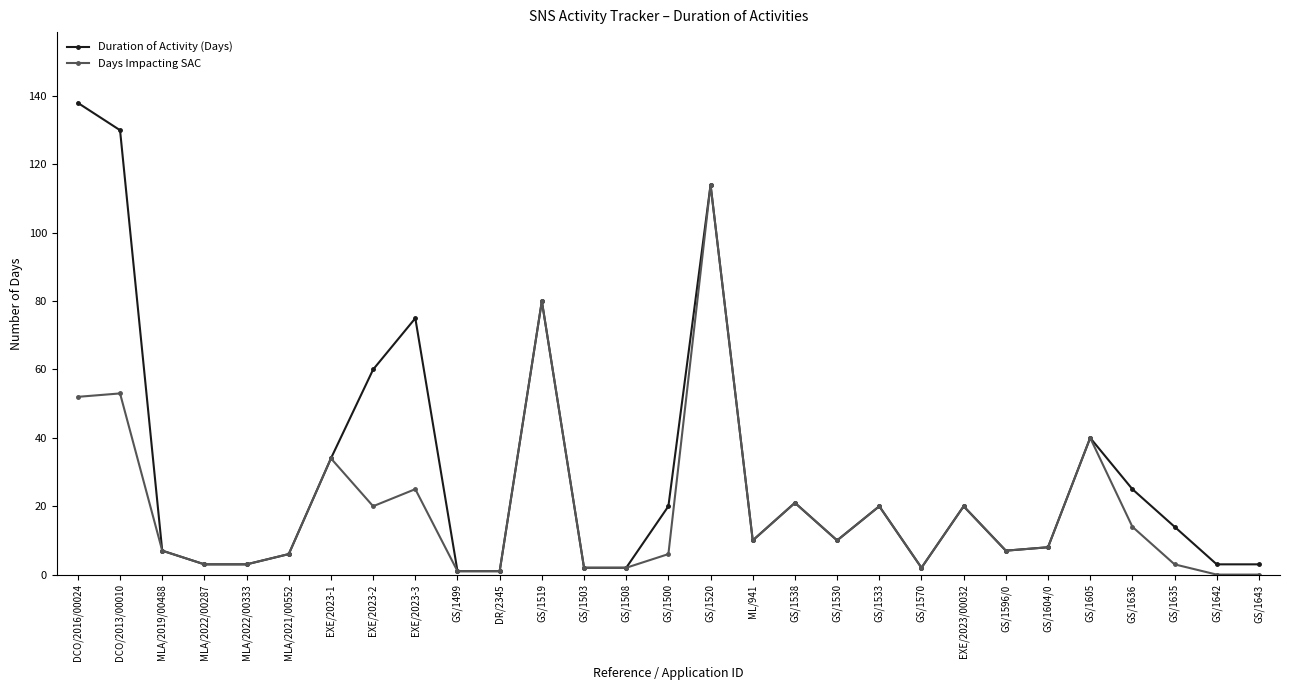

At which category is the sum across all series the highest?

GS/1520